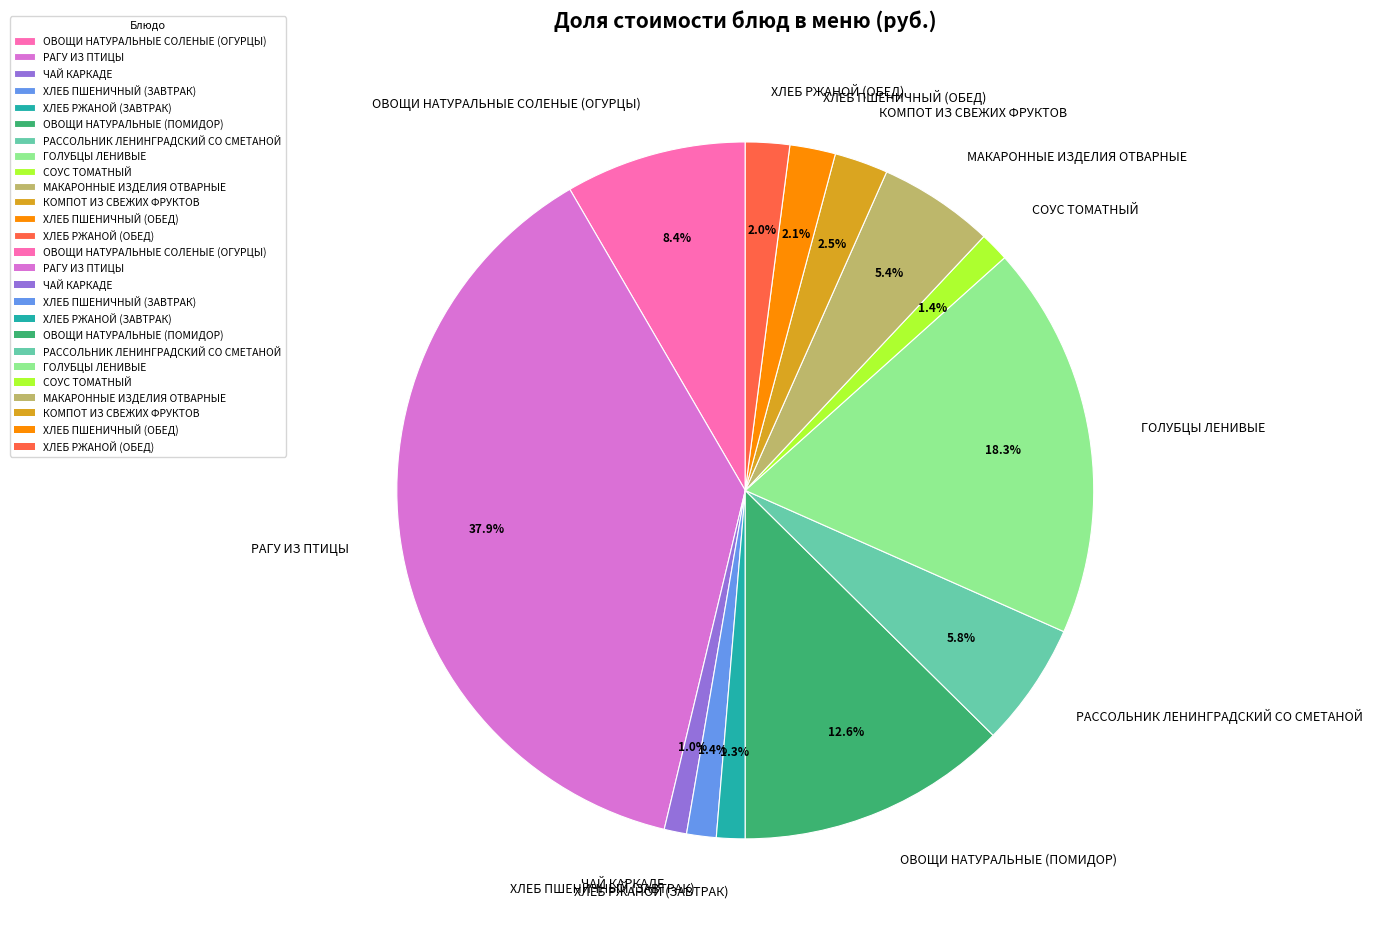

To the nearest percent, what portion does МАКАРОННЫЕ ИЗДЕЛИЯ ОТВАРНЫЕ represent?

5%